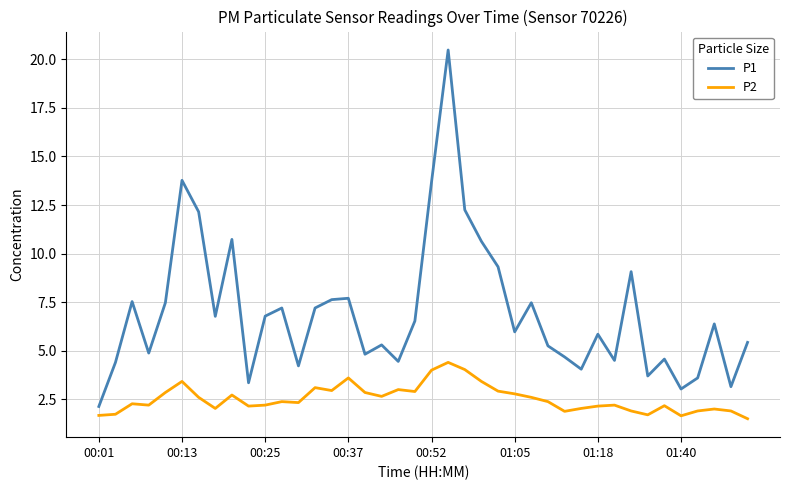

True or false: P1 and P2 cross at least once.

False